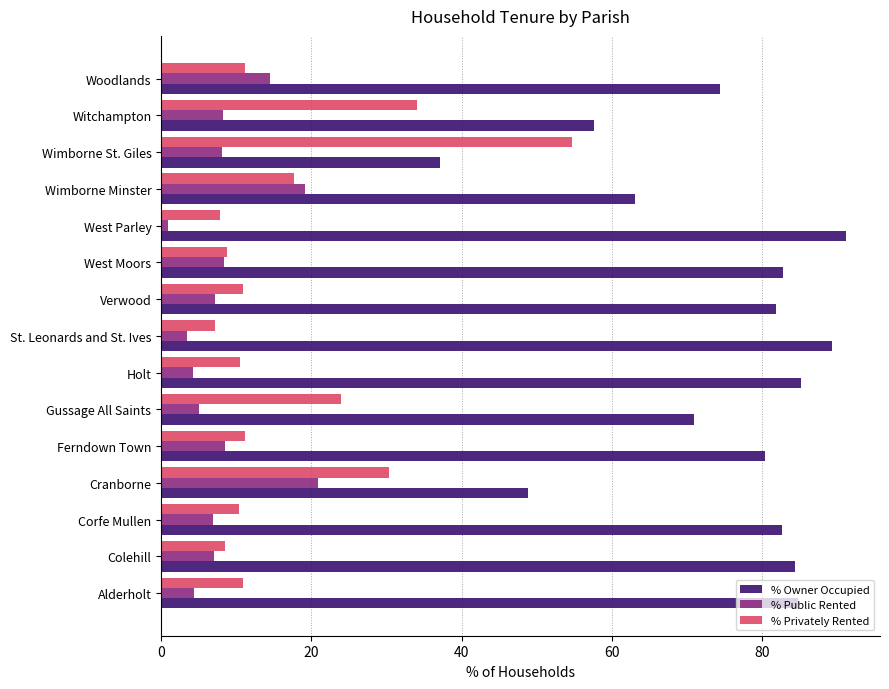

Rank the series by their maximum value, from lowest to highest.

% Public Rented, % Privately Rented, % Owner Occupied